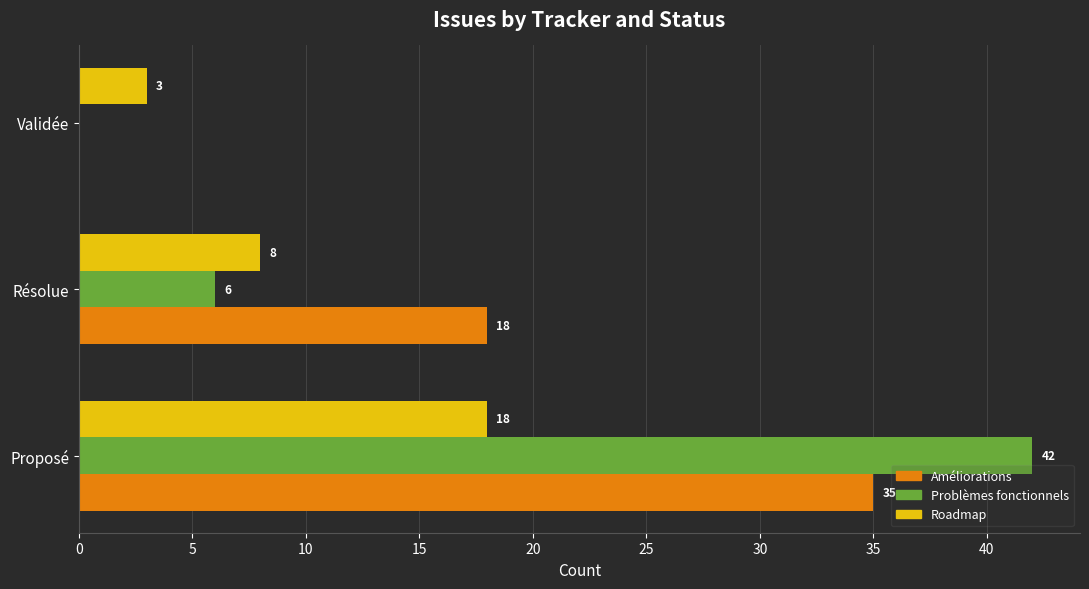

Where is Problèmes fonctionnels nearest to the value 21?

Résolue